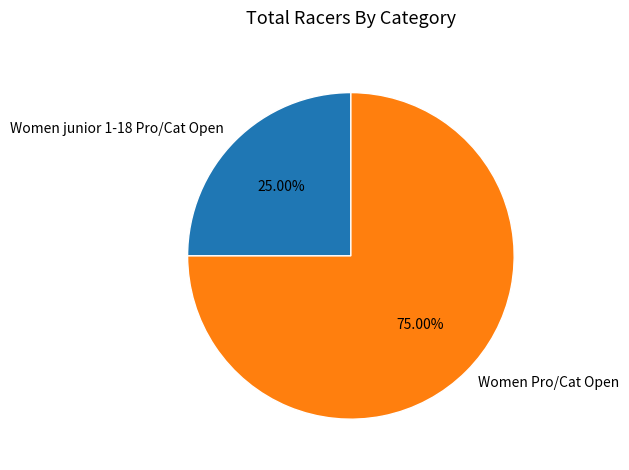

To the nearest percent, what is the average slice percentage?

50%